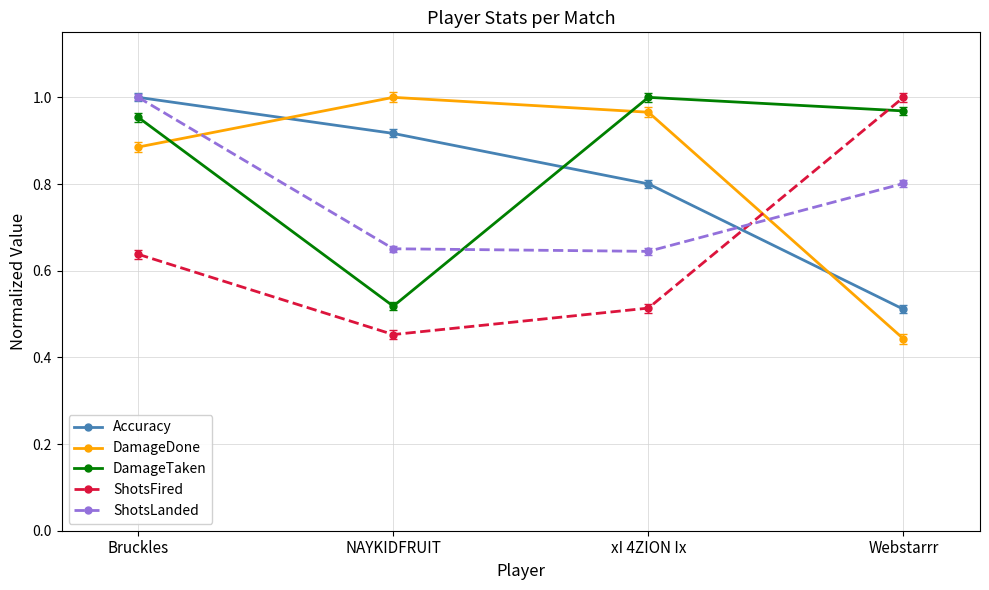

How many data points does each series have?

4